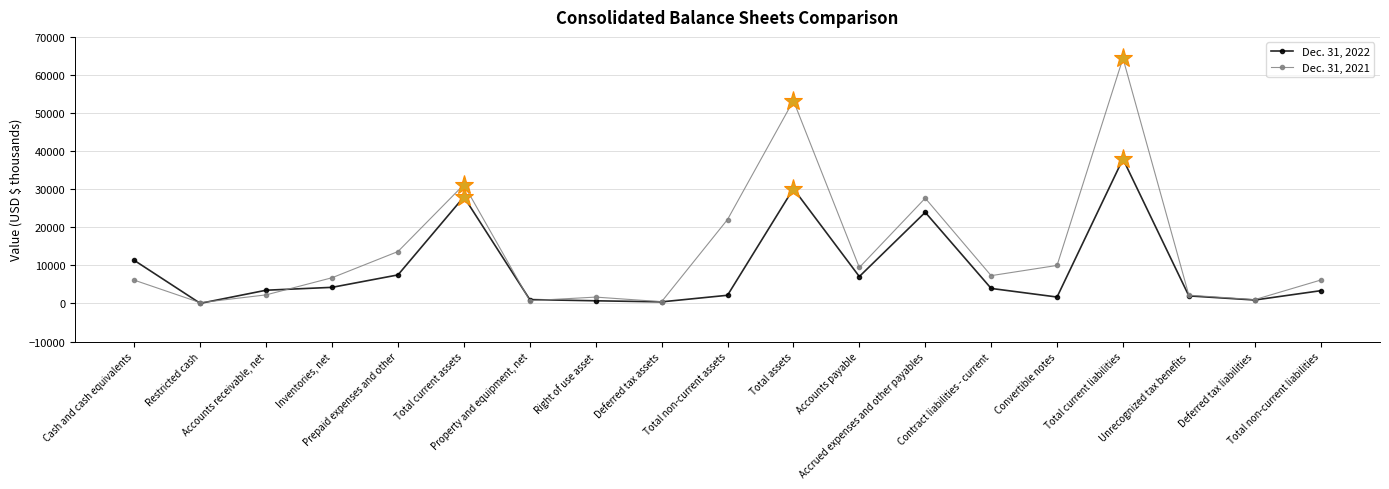

What is the approximate value of Dec. 31, 2021 at Contract liabilities - current?

7308